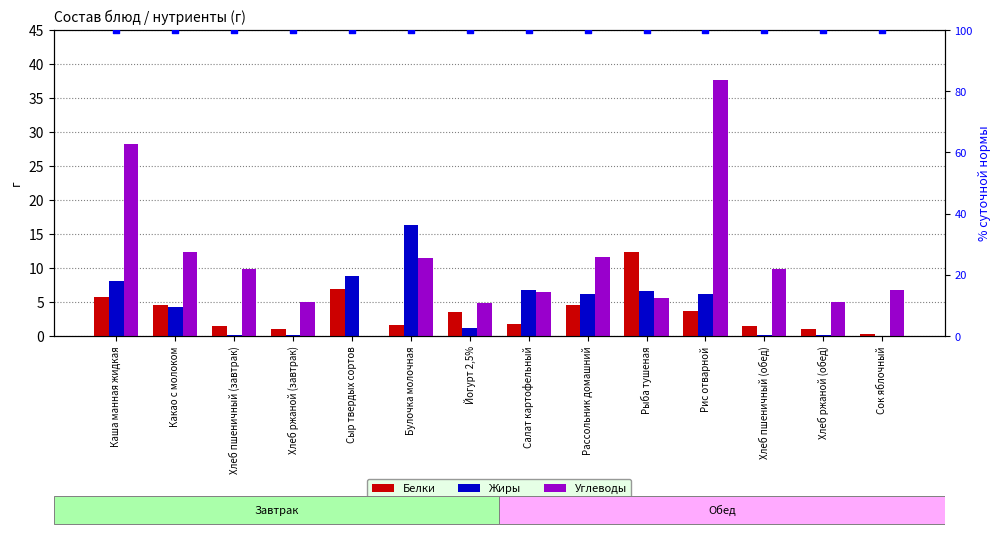

What is the total value across all series at Сок яблочный?

107.0